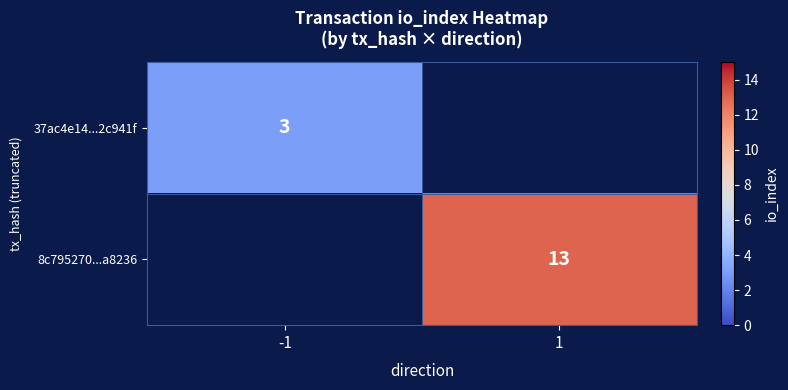

True or false: 37ac4e14...2c941f has a value of 5 at -1.

False